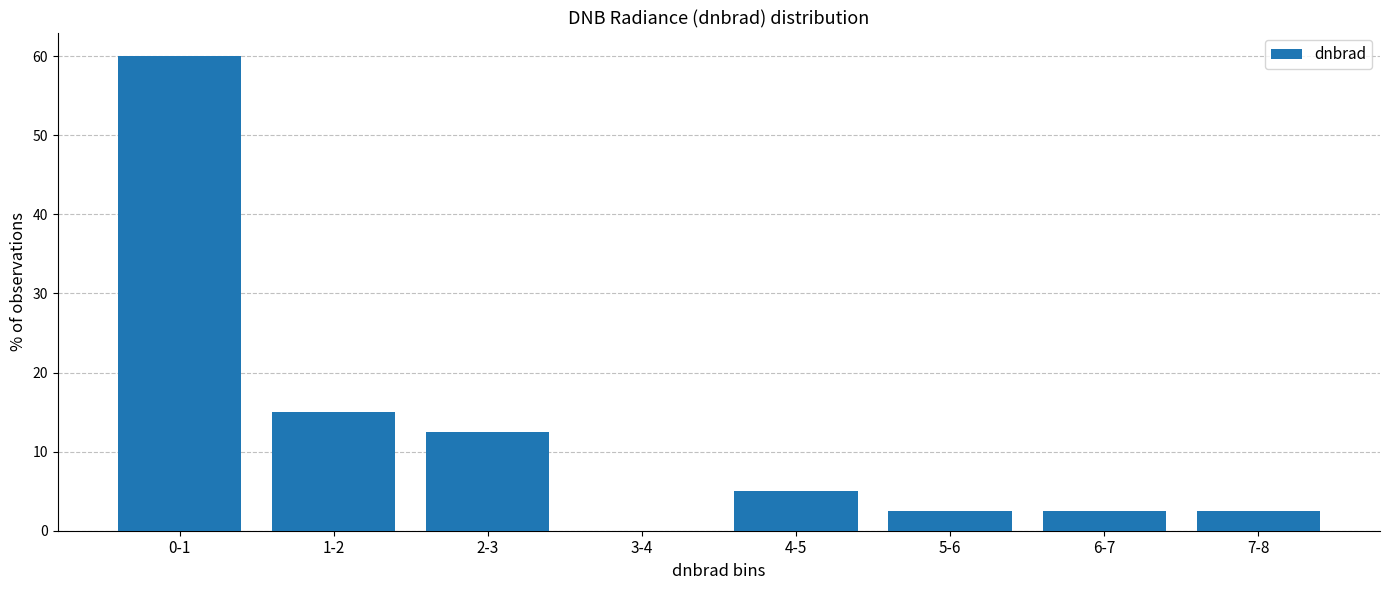

Reading left to right, extract all data points from this chart.

0-1=60.0	1-2=15.0	2-3=12.5	3-4=0.0	4-5=5.0	5-6=2.5	6-7=2.5	7-8=2.5